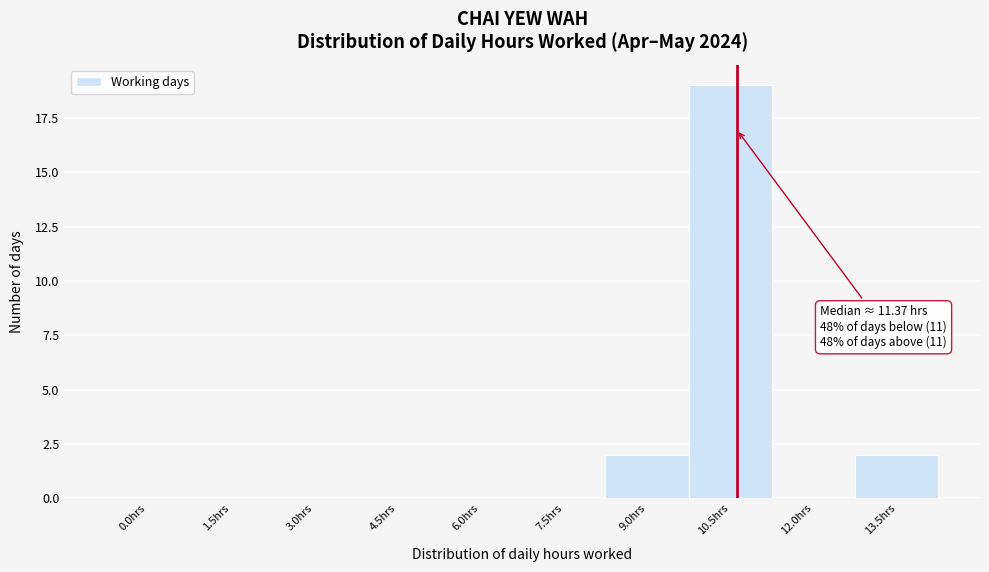

Reading left to right, extract all data points from this chart.

0.0hrs=0	1.5hrs=0	3.0hrs=0	4.5hrs=0	6.0hrs=0	7.5hrs=0	9.0hrs=2	10.5hrs=19	12.0hrs=0	13.5hrs=2